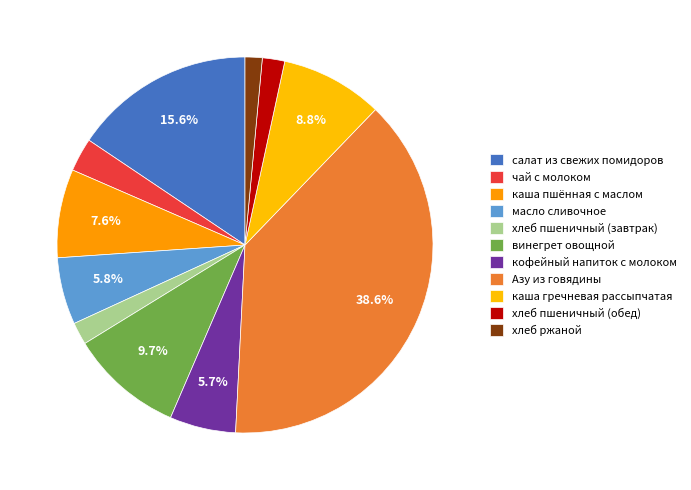

Count the number of slices in the pie.

11